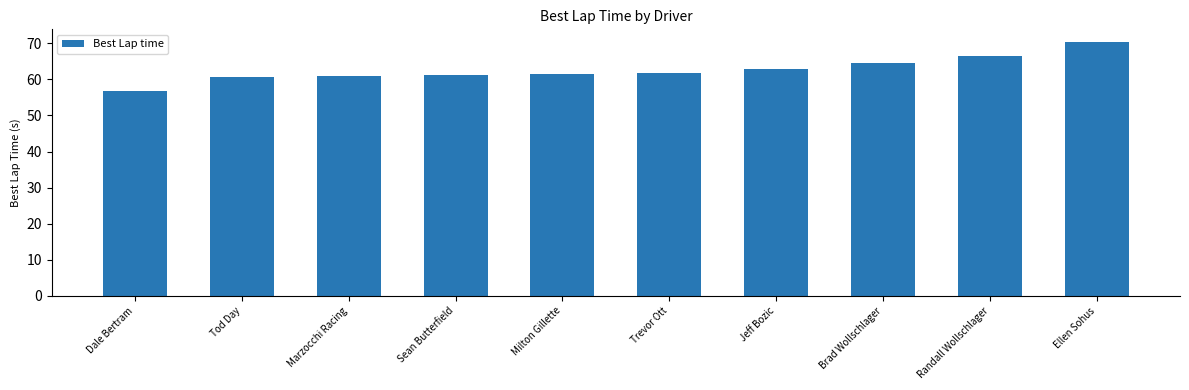

What is the difference between the values at Tod Day and Milton Gillette?

0.9